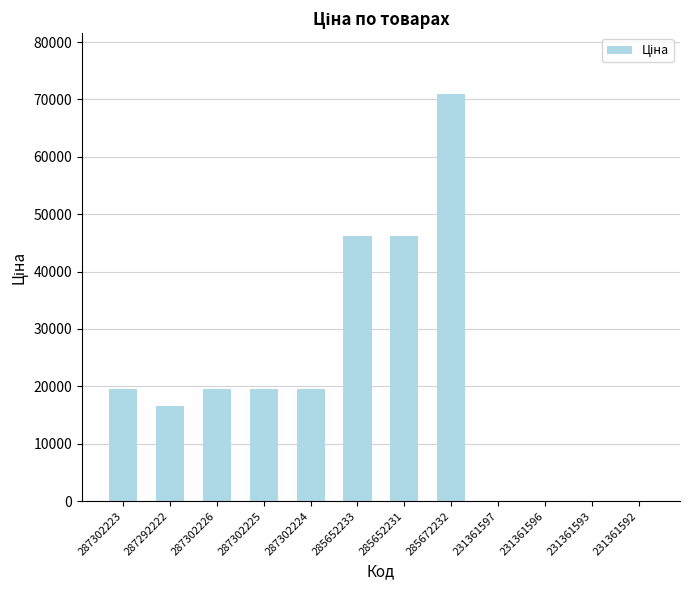

Which has a higher value, 287302223 or 287292222?

287302223